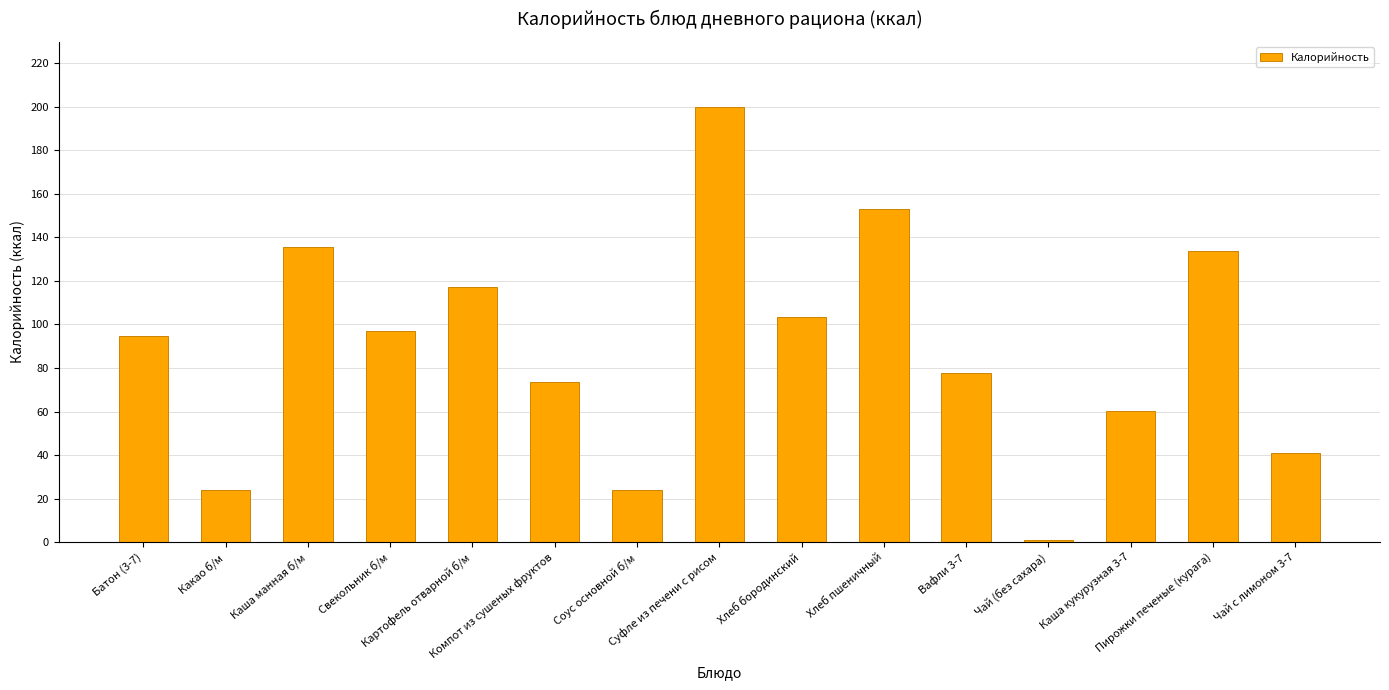

What is the difference between the second highest and minimum values?

152.0